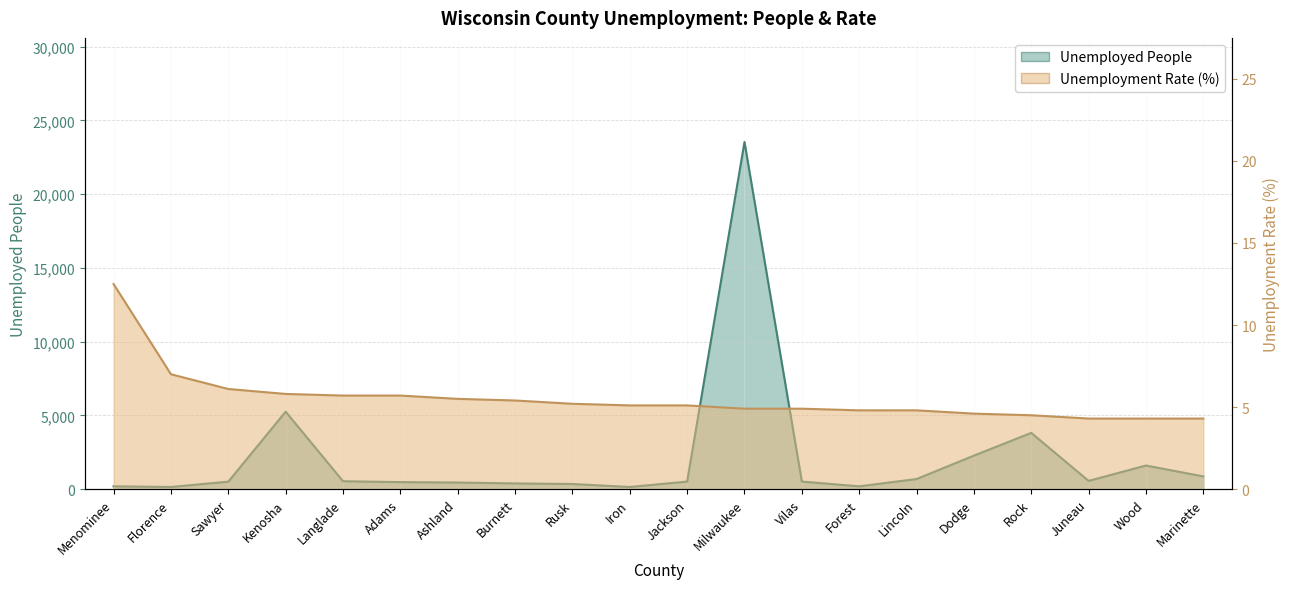

Reading left to right, transcribe all the data shown in this chart.

Unemployed People: 189.0	142.0	505.0	5250.0	535.0	473.0	445.0	384.0	345.0	143.0	510.0	23538.0	510.0	187.0	682.0	2271.0	3812.0	556.0	1599.0	859.0
Unemployment Rate (%): 12.5	7.0	6.1	5.8	5.7	5.7	5.5	5.4	5.2	5.1	5.1	4.9	4.9	4.8	4.8	4.6	4.5	4.3	4.3	4.3